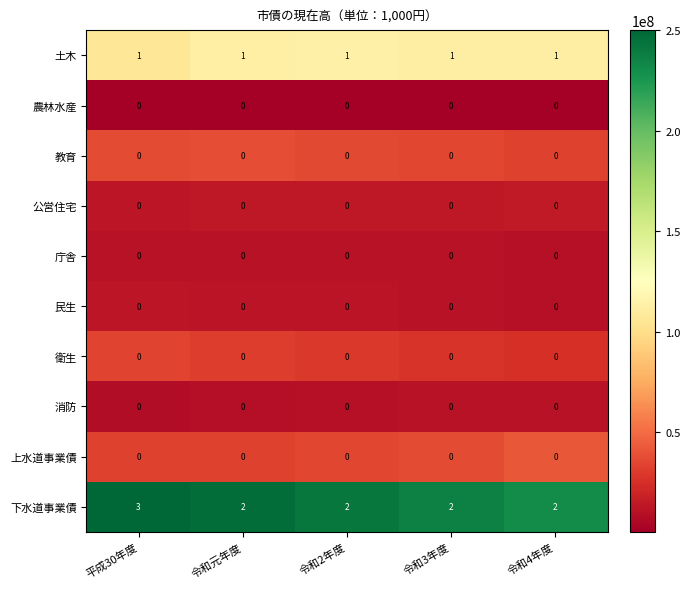

The 公営住宅 series shows 0 at 令和4年度. True or false?

True